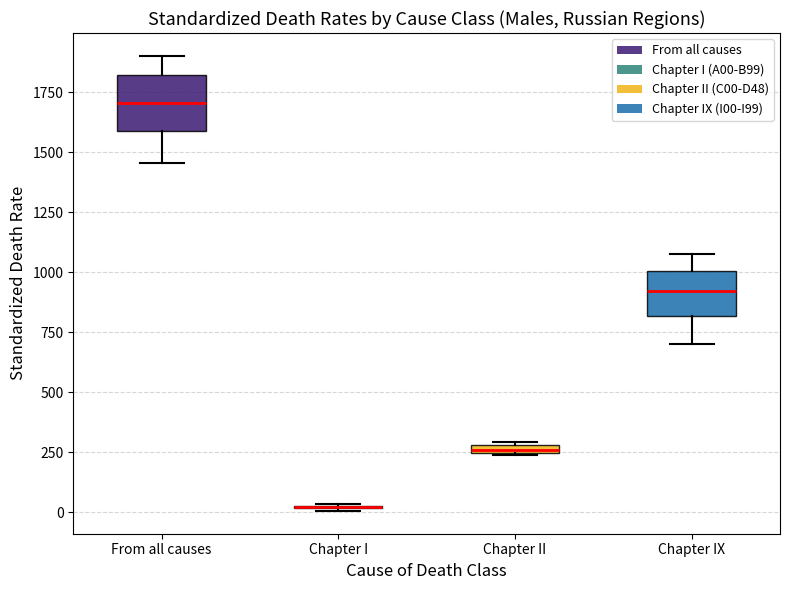

Where is the lower edge of the box for Chapter IX on the y-axis? The values are not printed on the chart, so give them approximately, as read against the axis.

800